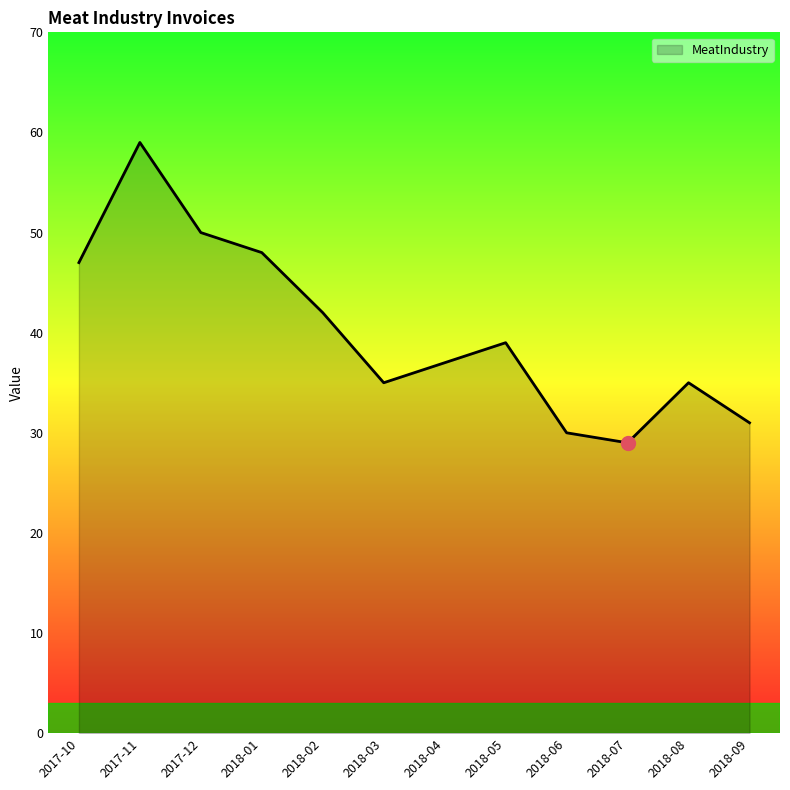

At which category does the data reach its first local peak?

2017-11